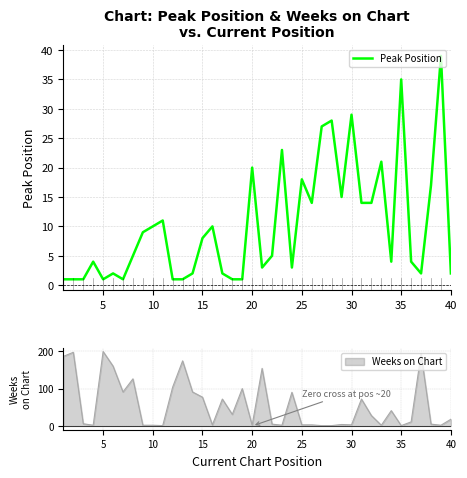

Reading right to left, transcribe all the data shown in this chart.

2	39	17	2	4	35	4	21	14	14	29	15	28	27	14	18	3	23	5	3	20	1	1	2	10	8	2	1	1	11	10	9	5	1	2	1	4	1	1	1